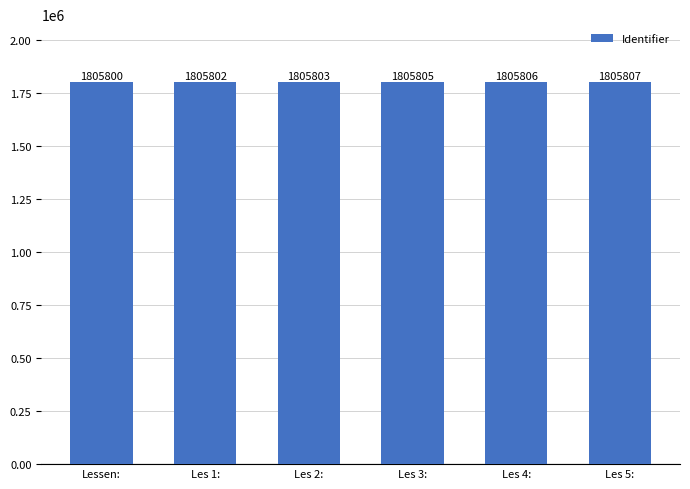

Does the chart contain stacked bars?

No